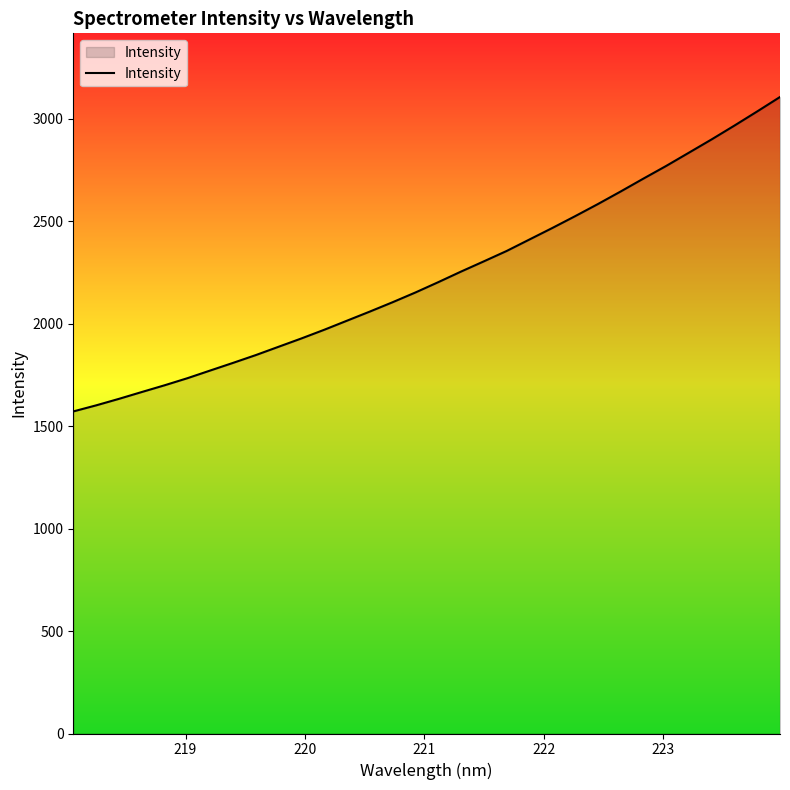

What is the difference between the maximum and minimum values?

1534.8